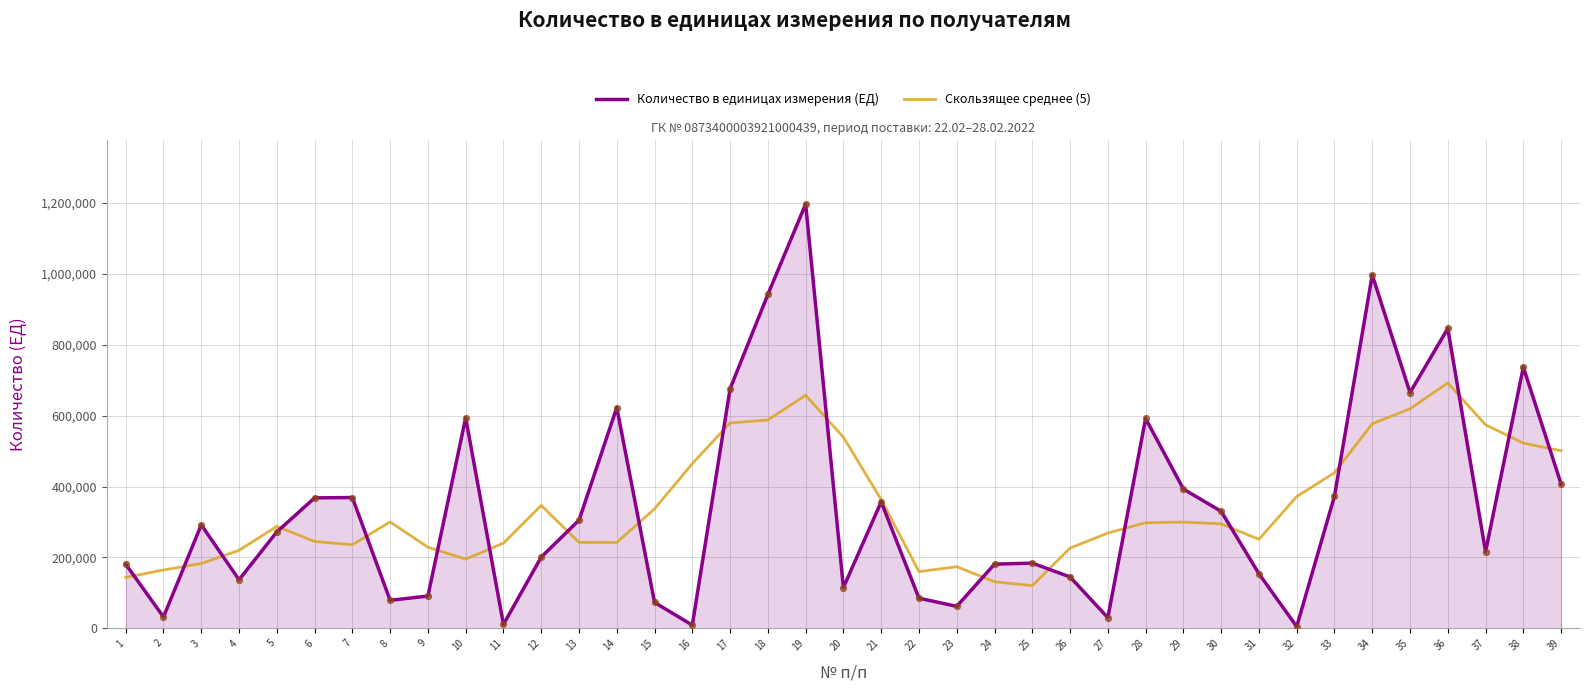

At which category is the sum across all series the highest?

19